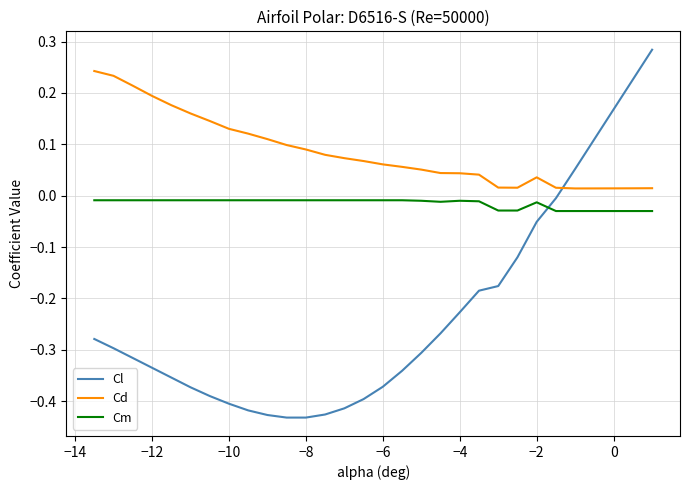

Which series has the largest total across all categories?

Cd